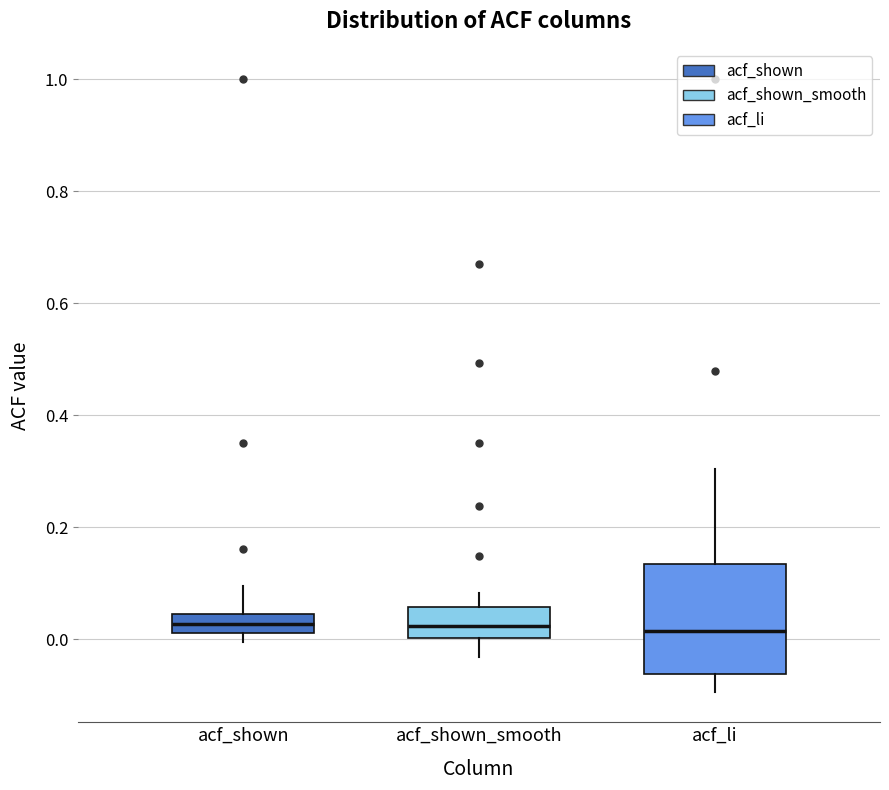

Where does the median line of the box for acf_shown_smooth sit on the y-axis? The values are not printed on the chart, so give them approximately, as read against the axis.

0.02